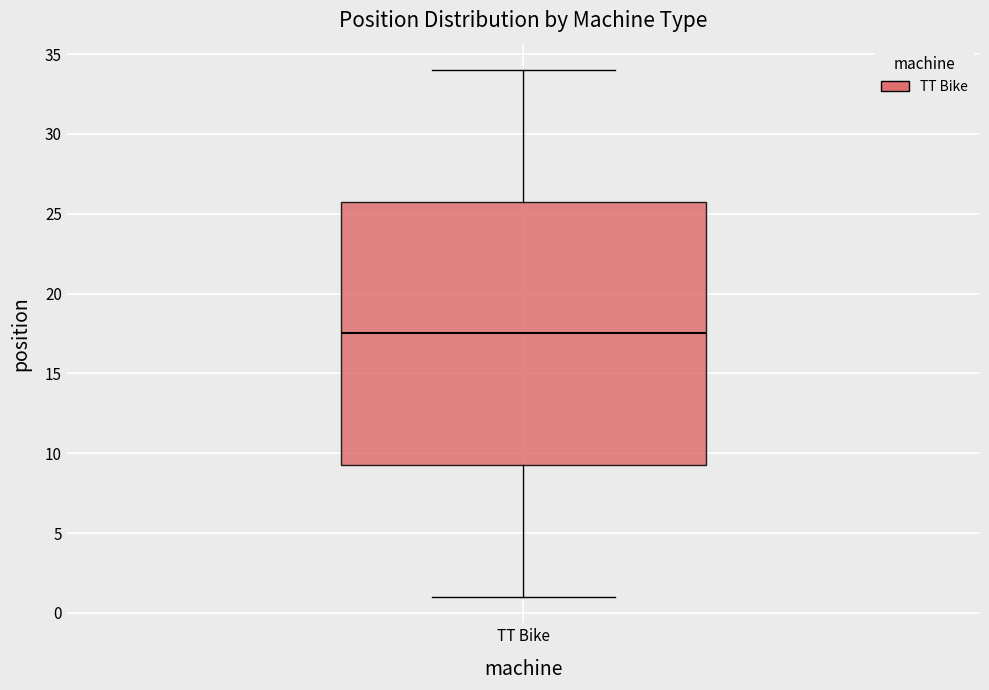

Read this box plot against the y-axis: the position of the median line, the range covered by the box, and the ends of both whiskers. The values are not printed on the chart, so give them approximately, as read against the axis.

median 17.5, box 9.5 to 26.0, whiskers 1.0 to 34.0